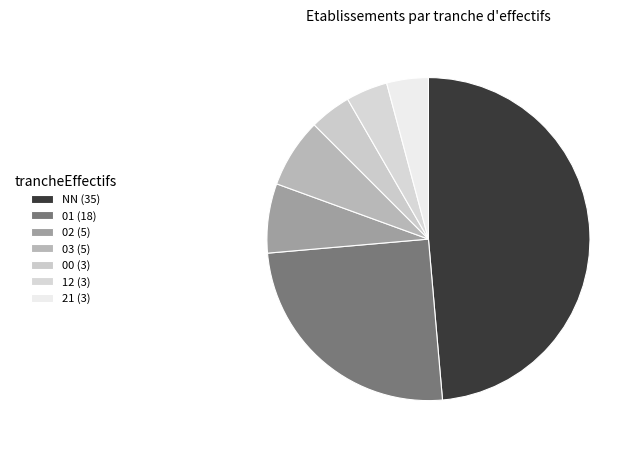

How many segments does this pie chart have?

7